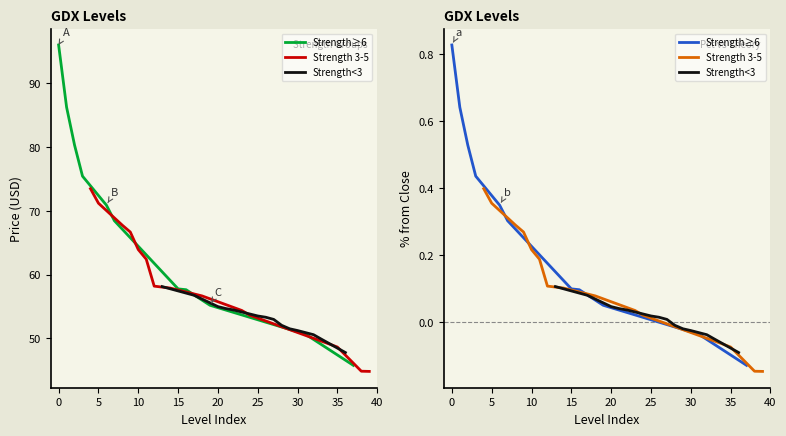

Reading right to left, what are all the values shown in this chart?

Price: 44.8	44.8	45.8	47.8	48.6	49.1	49.9	50.6	50.6	51.2	51.5	52.0	53.0	53.3	53.5	53.6	54.4	54.4	54.7	55.0	55.2	56.7	56.8	57.6	57.8	57.9	58.1	58.2	62.4	63.9	66.7	67.8	68.5	70.9	71.2	73.5	75.5	80.3	86.3	96.0
% from close: -0.1	-0.1	-0.1	-0.1	-0.1	-0.1	-0.1	-0.0	-0.0	-0.0	-0.0	-0.0	0.0	0.0	0.0	0.0	0.0	0.0	0.0	0.0	0.0	0.1	0.1	0.1	0.1	0.1	0.1	0.1	0.2	0.2	0.3	0.3	0.3	0.3	0.4	0.4	0.4	0.5	0.6	0.8